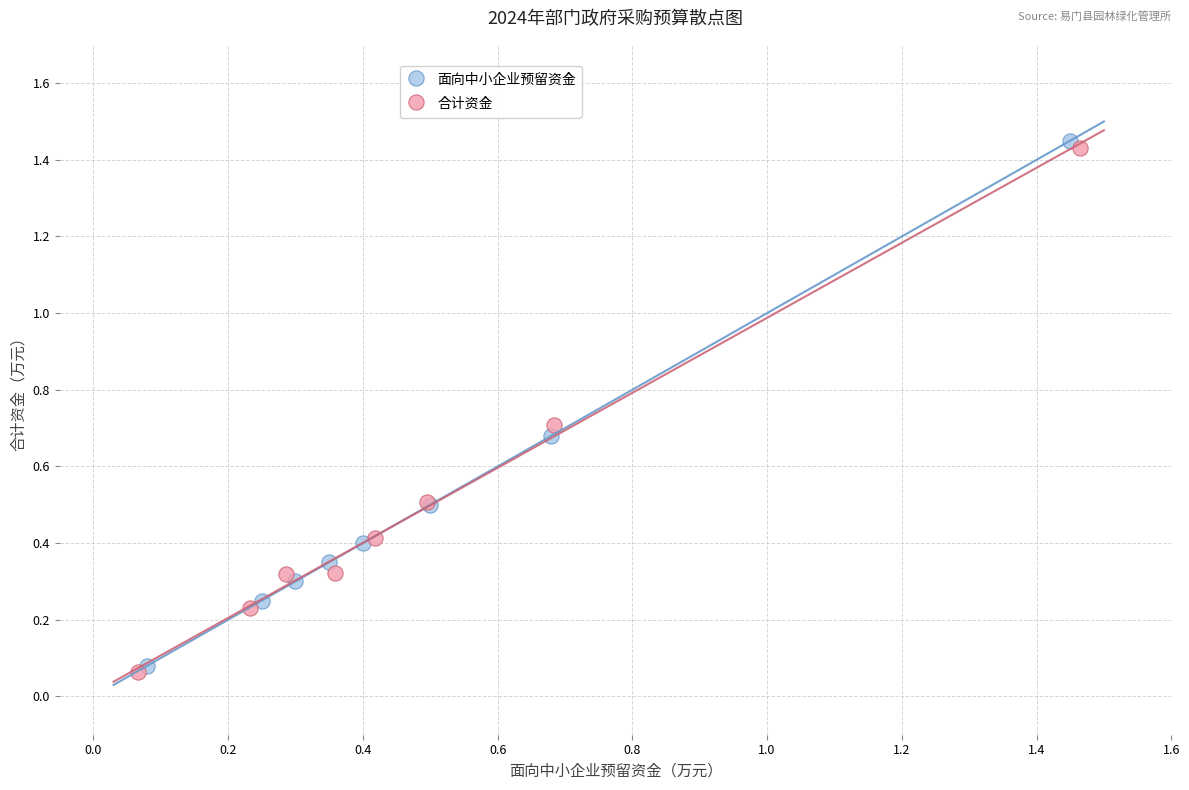

Which series has the largest Y range (max minus min)?

面向中小企业预留资金